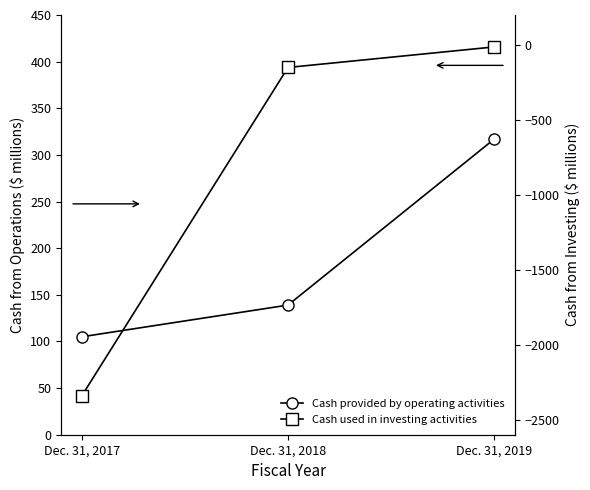

What is the value of the Cash used in investing activities point at the 2nd from the left?

-150